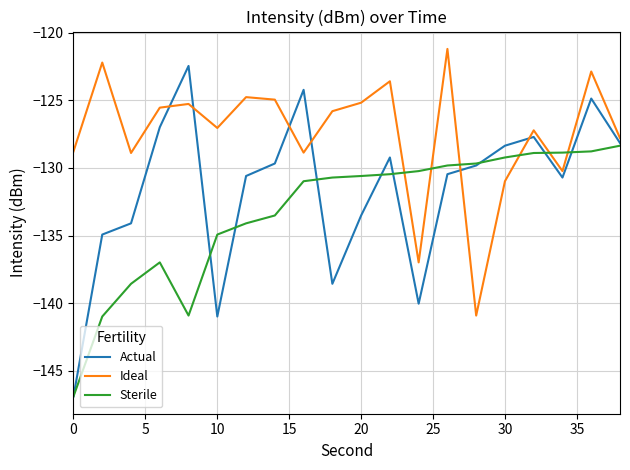

What is the minimum value shown in the chart?

-146.9